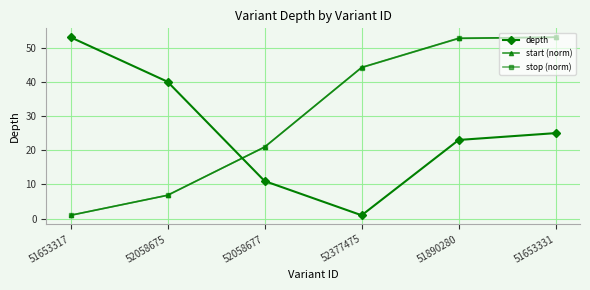

What value does the start (norm) series have at 51890280?

52.7